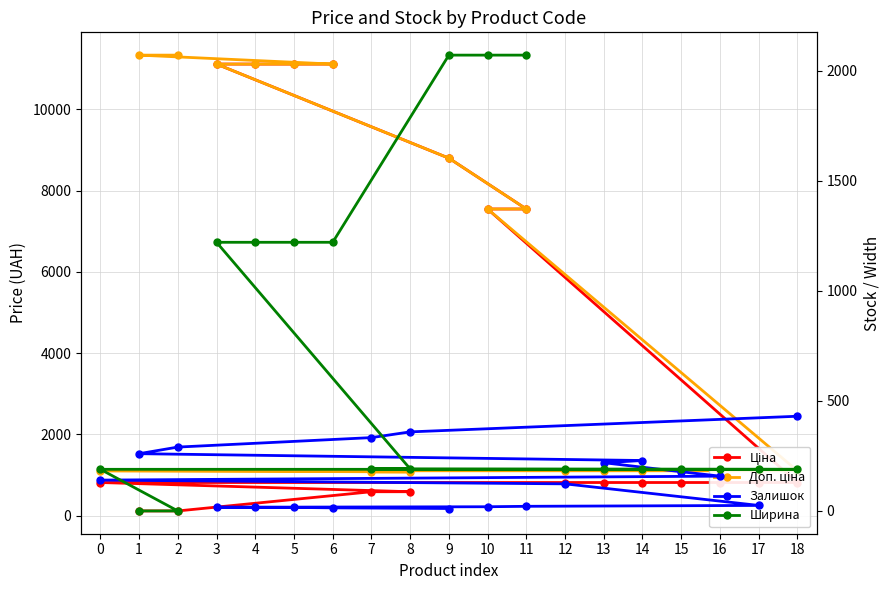

What is the difference between the second highest and second lowest values in the Доп. ціна series?

10259.5